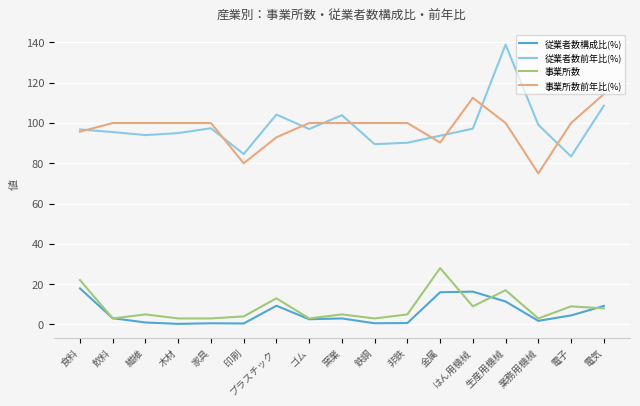

What is the greatest value displayed?

138.9